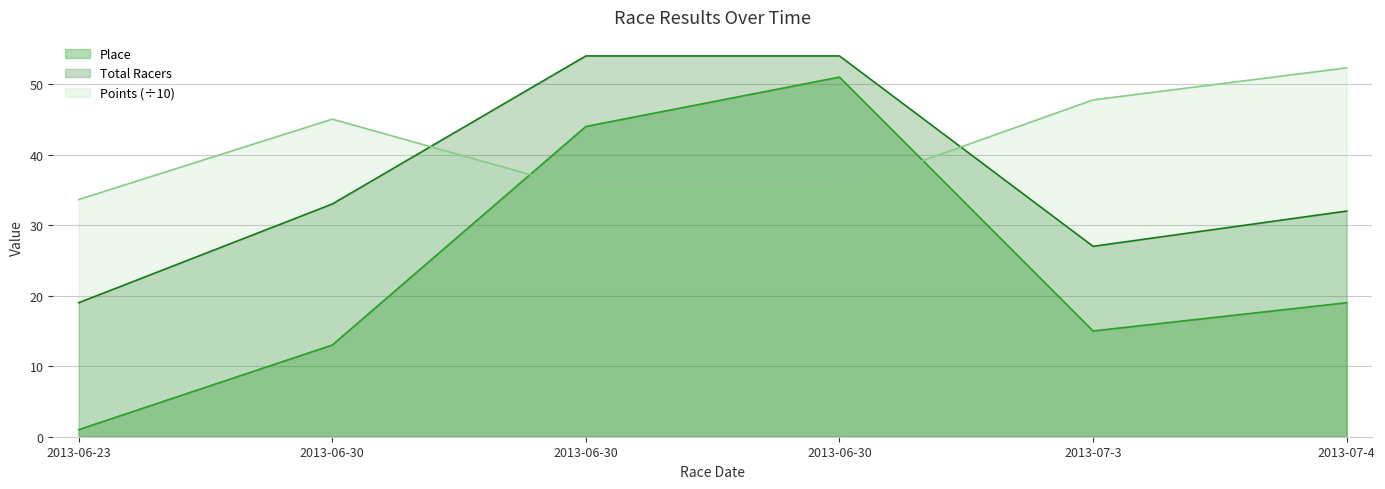

What is the difference between the maximum and minimum values in the Points series?

18.7